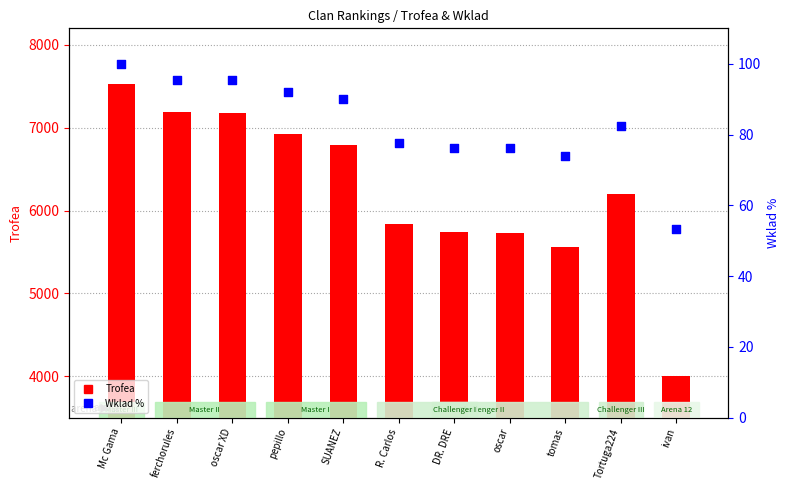

At which category is the sum across all series the highest?

Mc Gama